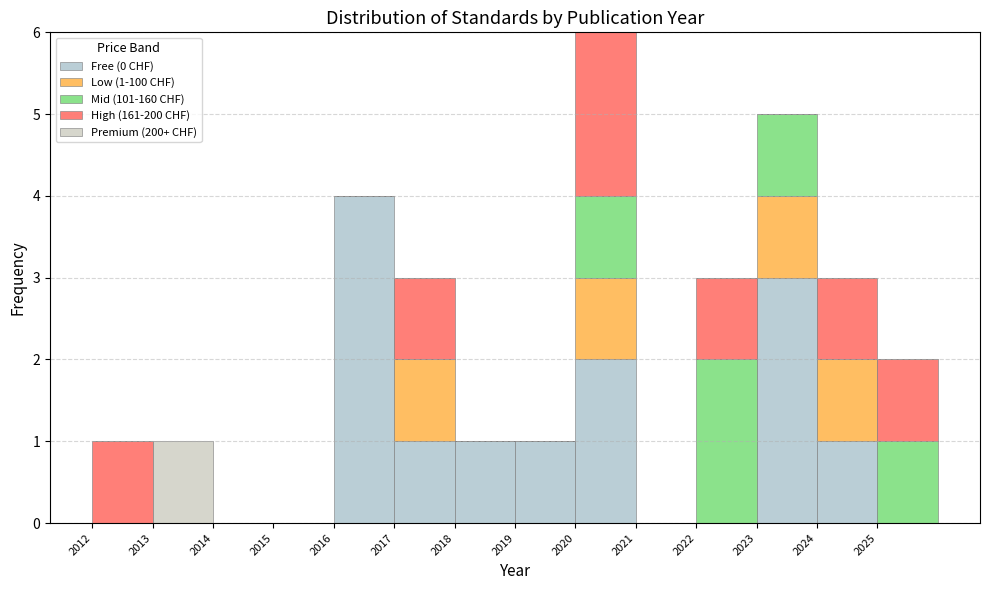

Which range on the x-axis has the tallest stacked bar (by total height)?

2020 to 2021